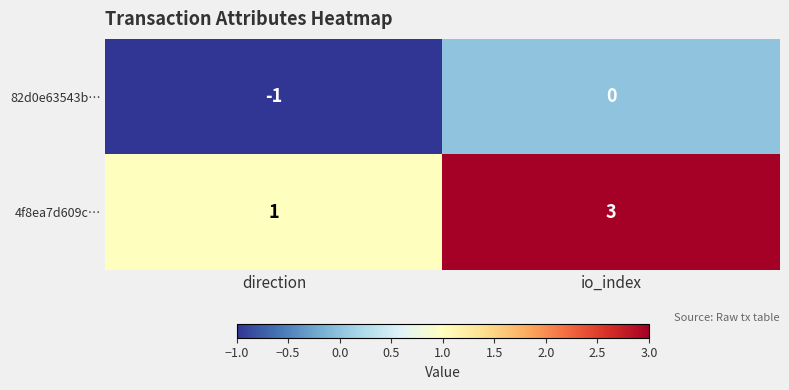

The 4f8ea7d609c… series shows 1 at io_index. True or false?

False